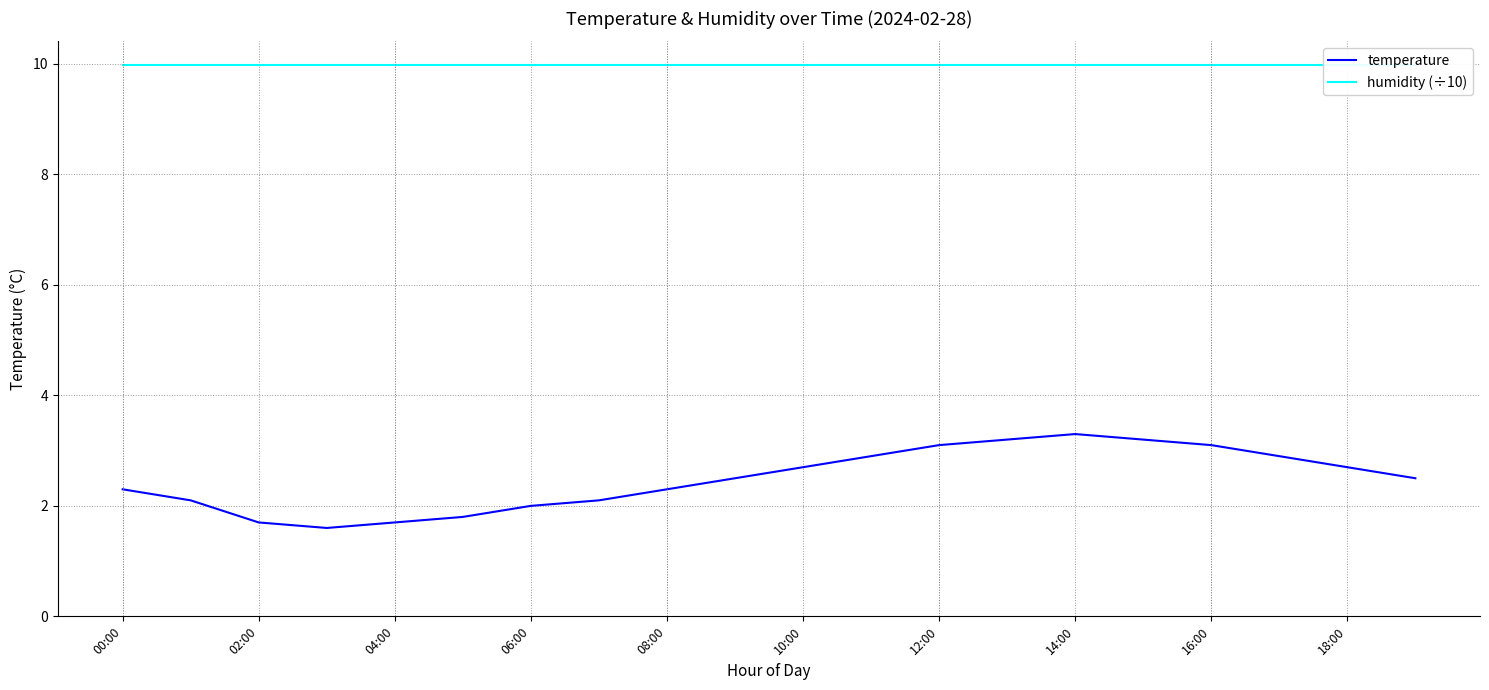

What is the lowest value of the humidity (÷10) series?

10.0